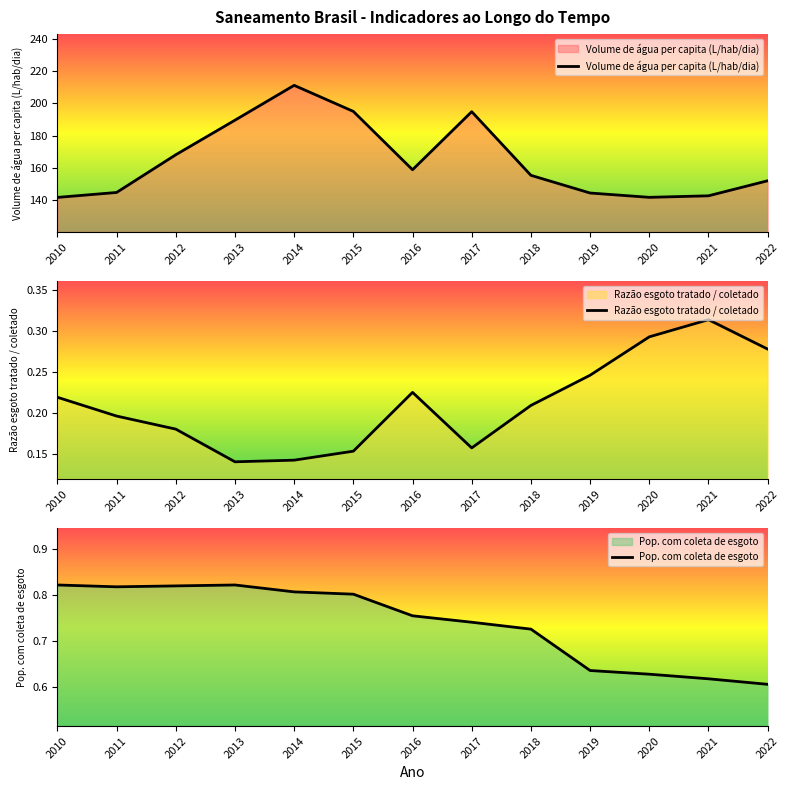

What is the difference between the highest and lowest values at 2015?

194.9